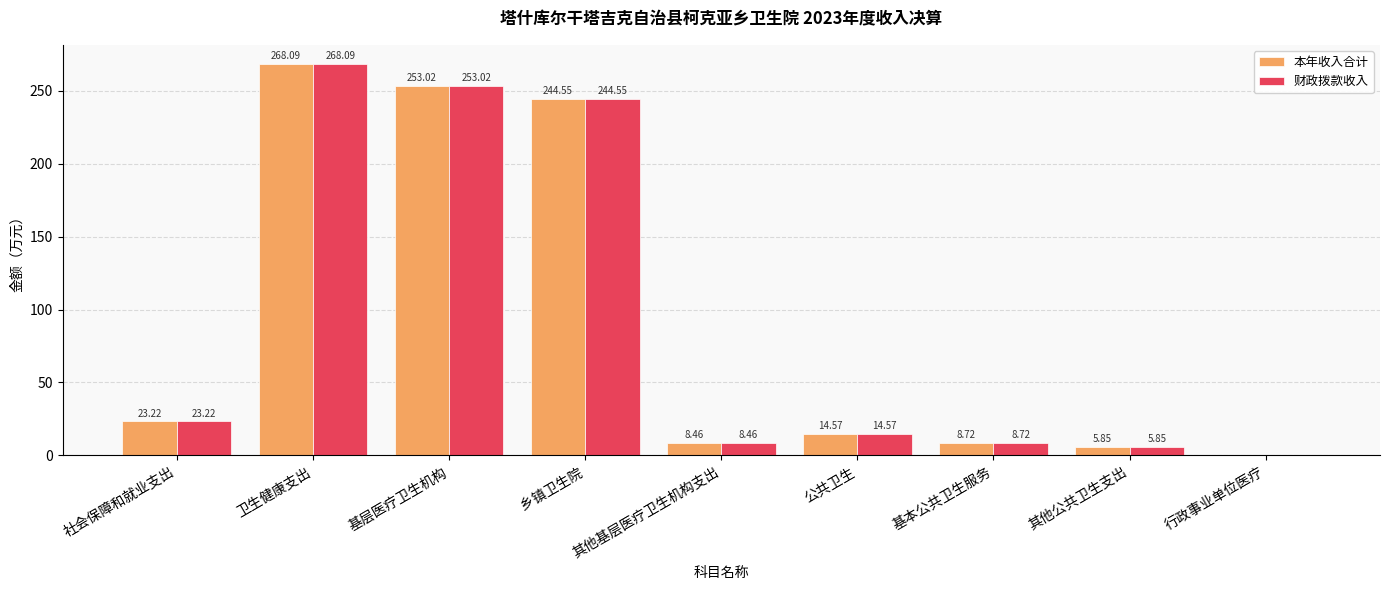

What is the average value of the 本年收入合计 series?

91.9